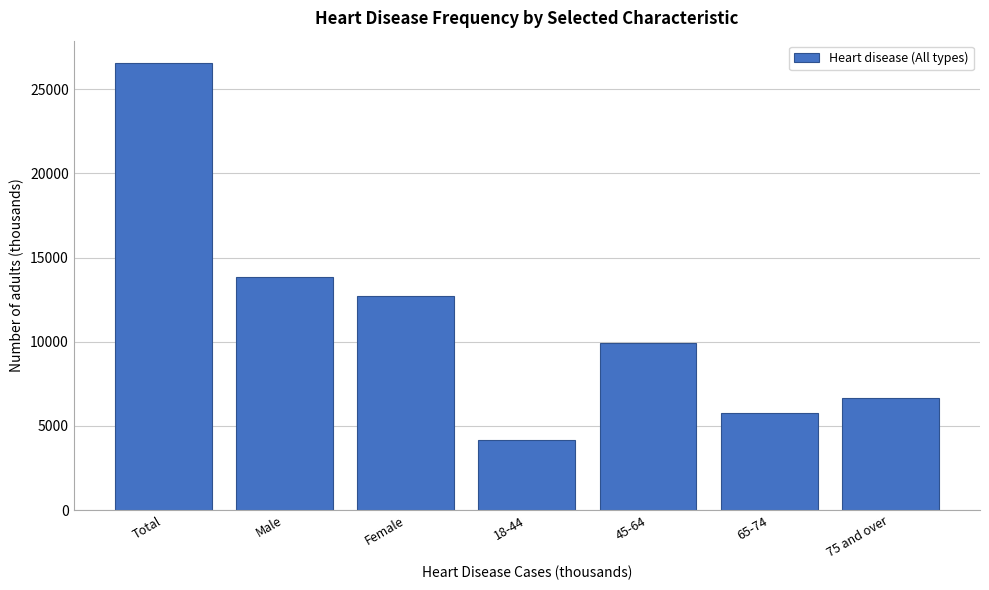

Reading left to right, what are all the values shown in this chart?

Total=26561	Male=13820	Female=12741	18-44=4168	45-64=9939	65-74=5792	75 and over=6661